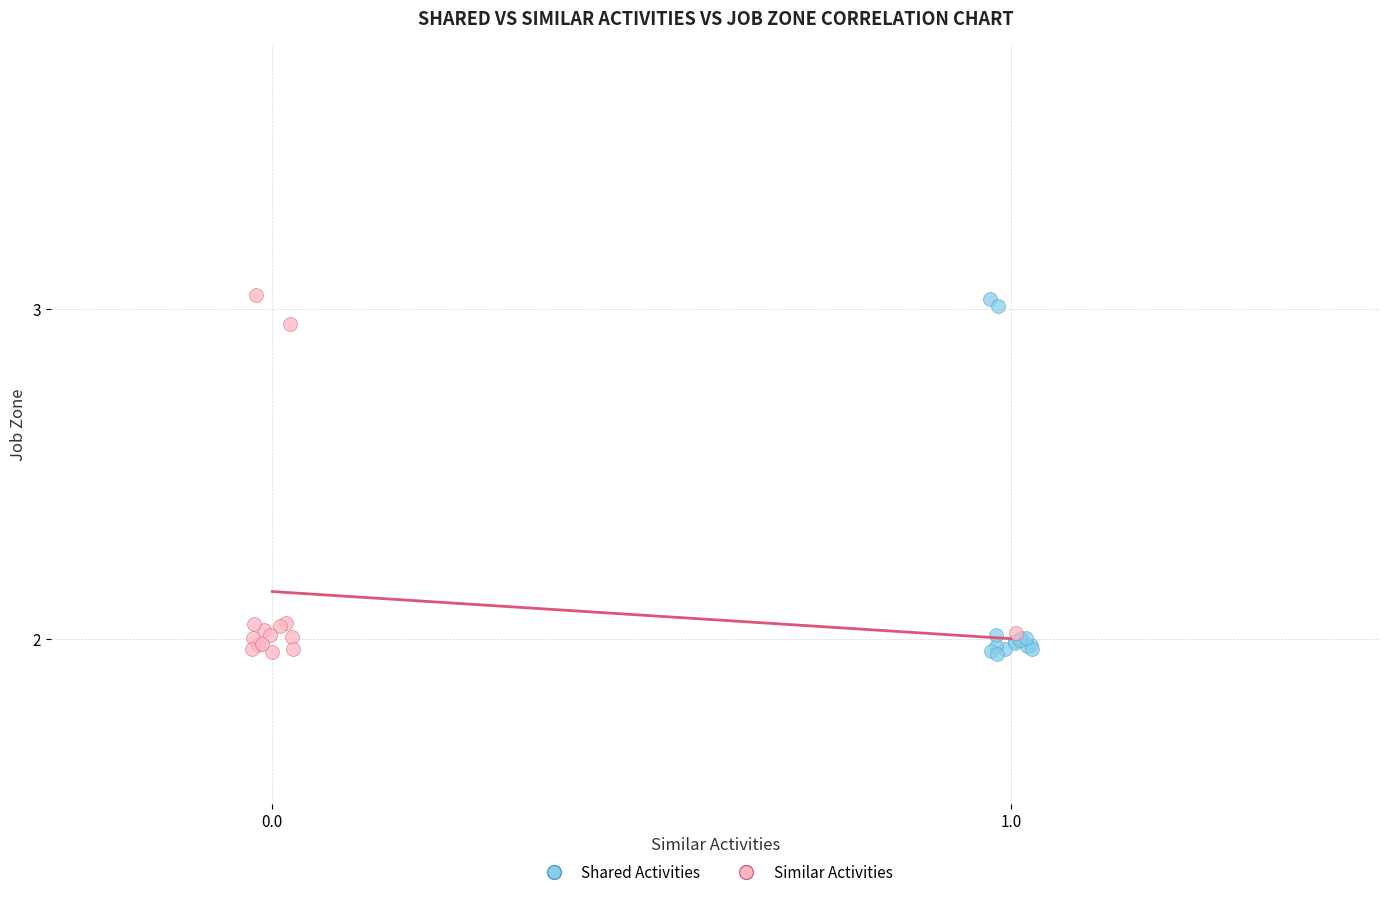

What are all the series names shown in the legend?

Shared Activities, Similar Activities